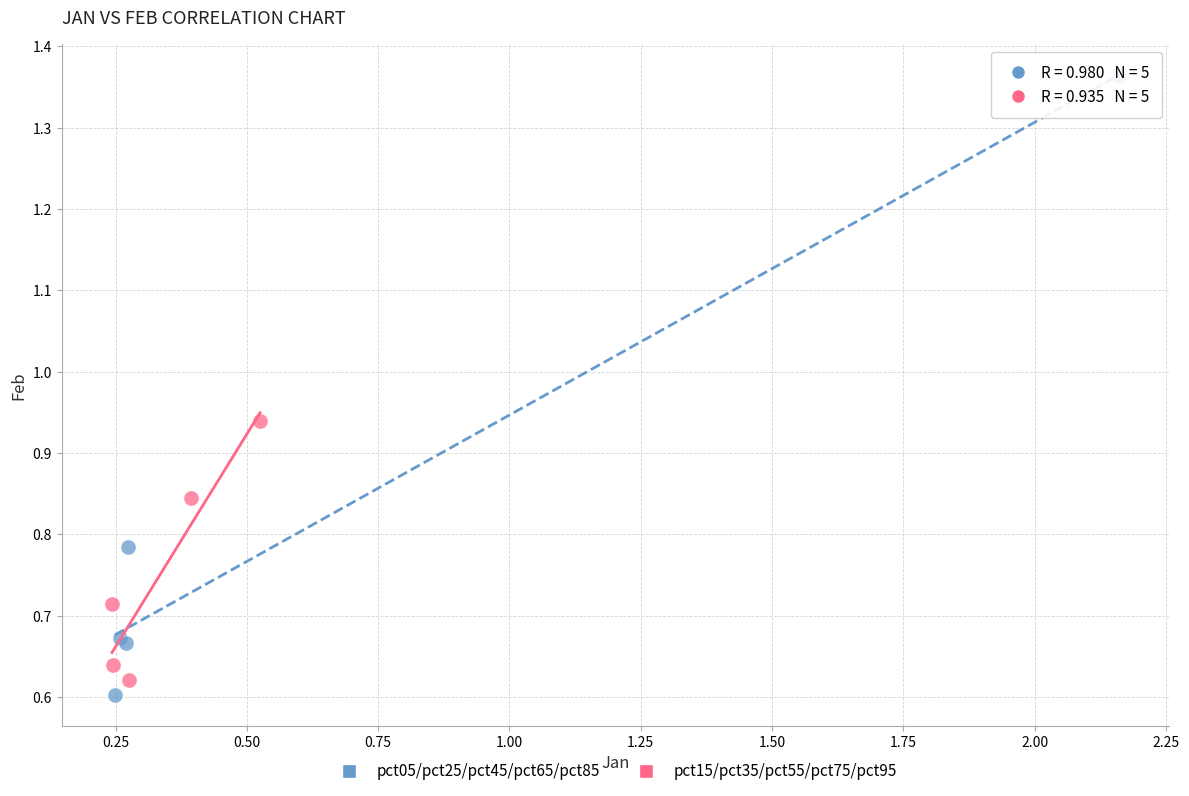

Which series has the widest spread of Y values?

pct05/pct25/pct45/pct65/pct85